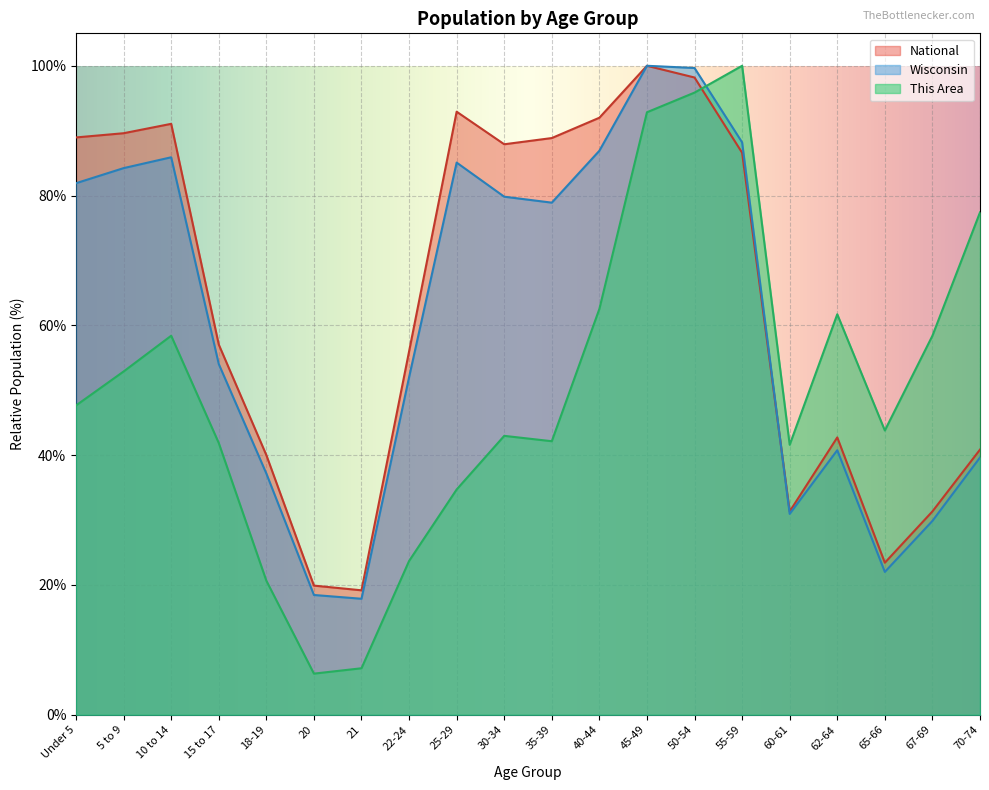

What position from the left is 18-19?

5